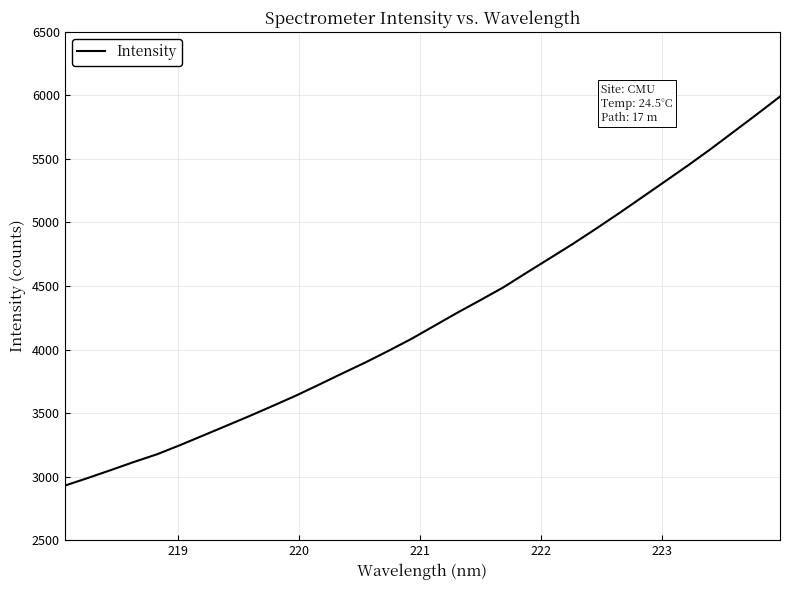

How many lines are shown in the chart?

1